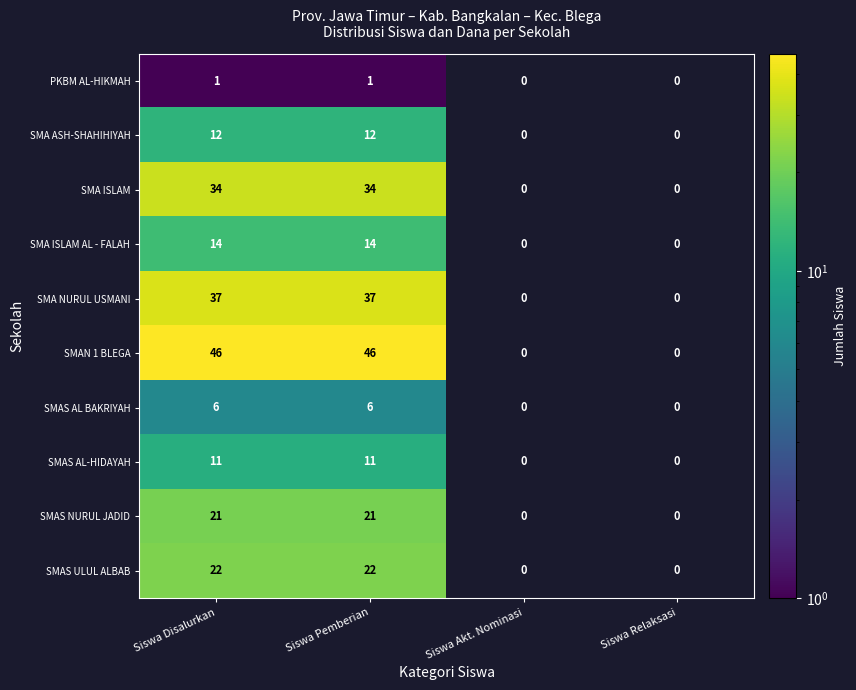

The value of SMAS NURUL JADID at Siswa Pemberian is 35. True or false?

False